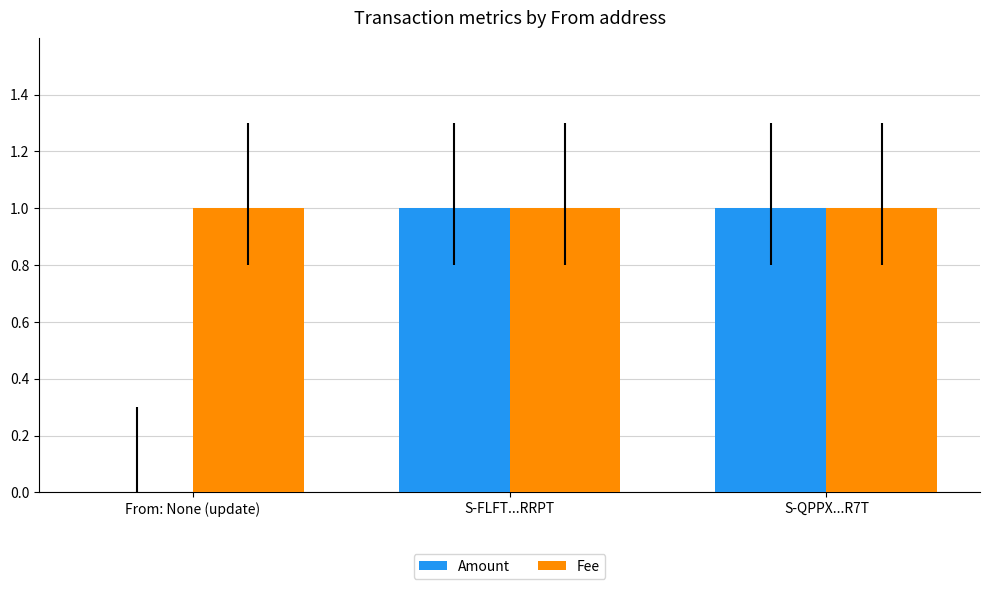

The Amount series shows 1 at S-QPPX...R7T. True or false?

True